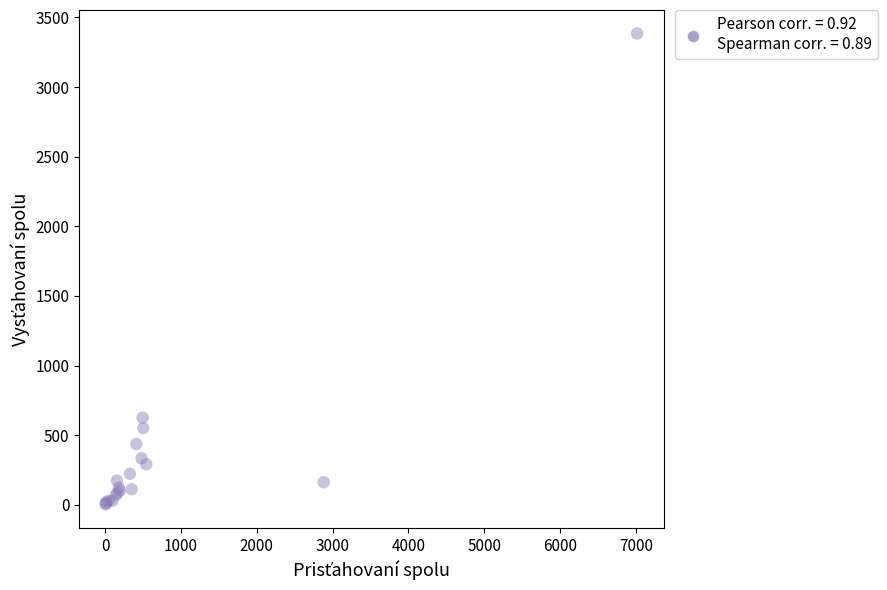

What Y value in the scatter plot is closest to 1694?

626